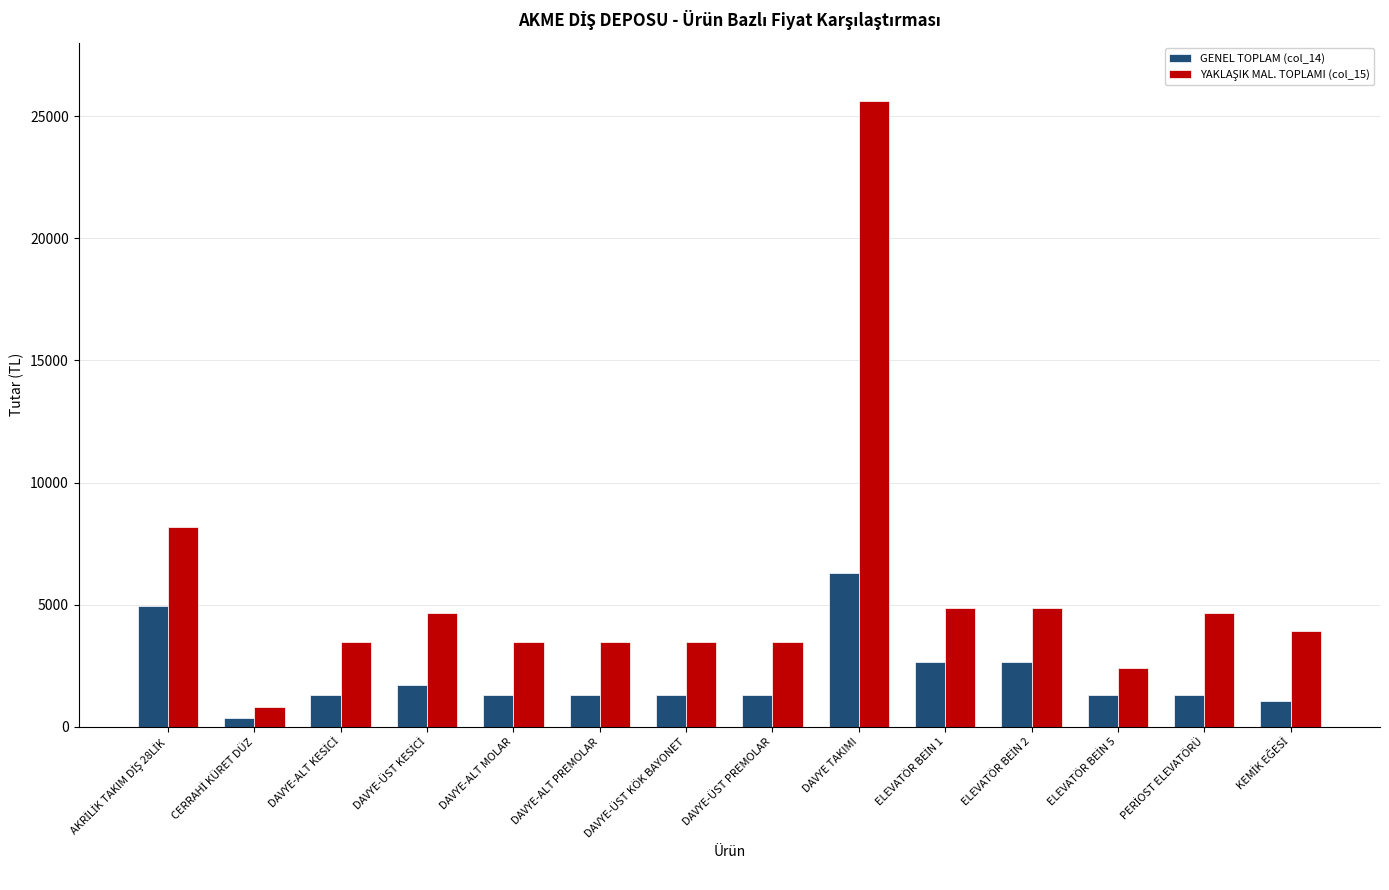

At which category is the sum across all series the highest?

DAVYE TAKIMI